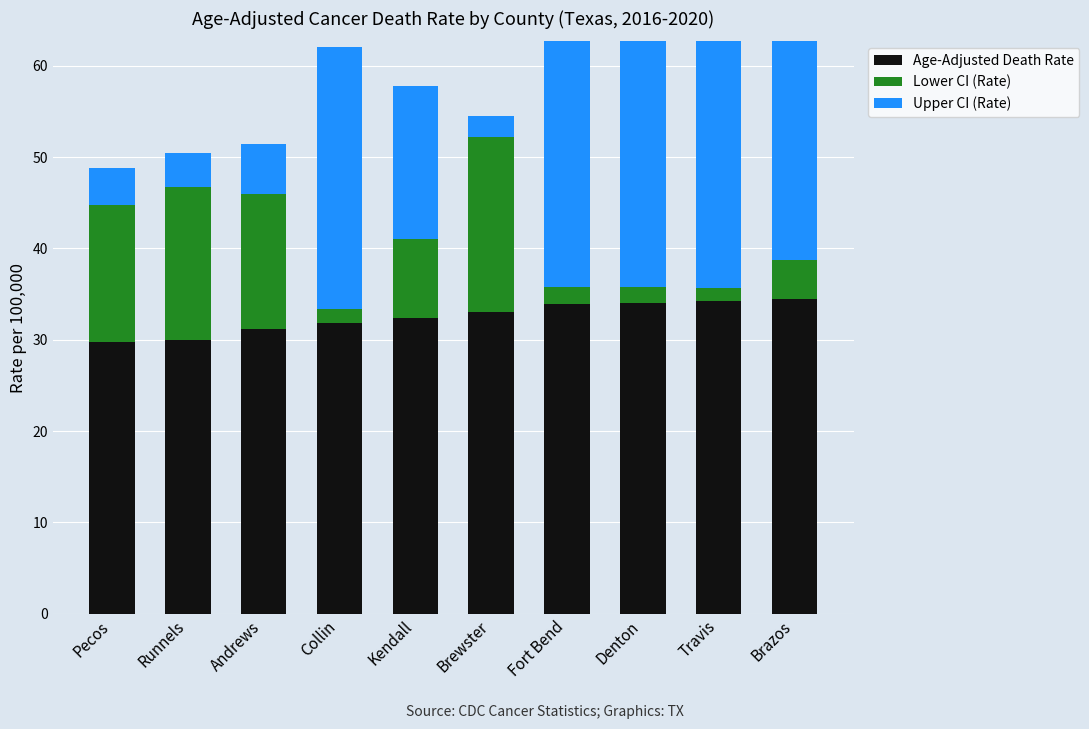

Rank the series at Brewster from highest to lowest value.

Age-Adjusted Death Rate, Lower CI (Rate), Upper CI (Rate)